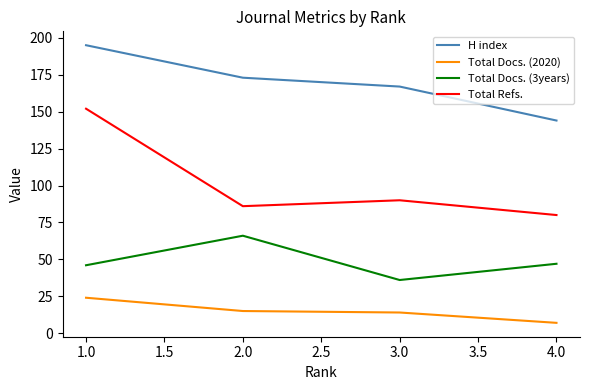

What is the highest value of the Total Refs. series?

152